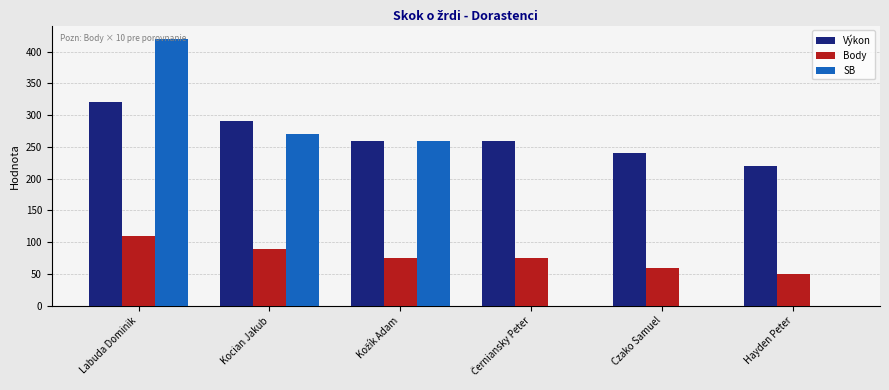

Which series changed the most between Labuda Dominik and Hayden Peter?

SB